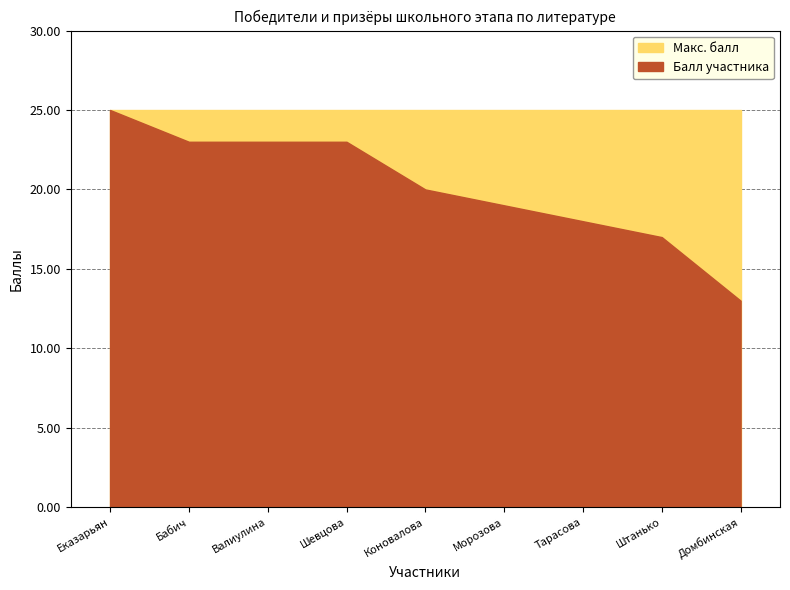

True or false: Балл участника and Макс. балл cross at least once.

False